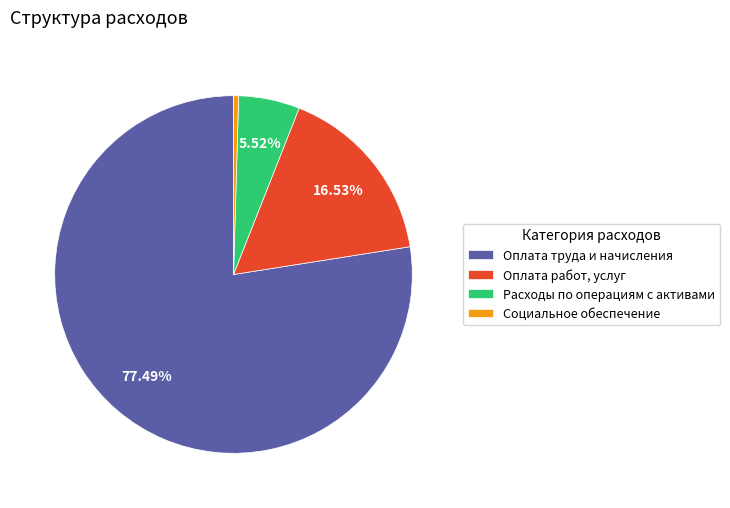

Do Оплата труда и начисления and Социальное обеспечение together represent more than half of the pie?

Yes